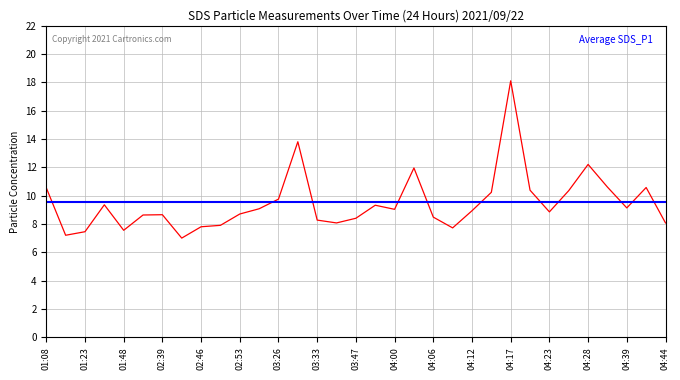

Does the chart display data point markers on the line(s)?

No